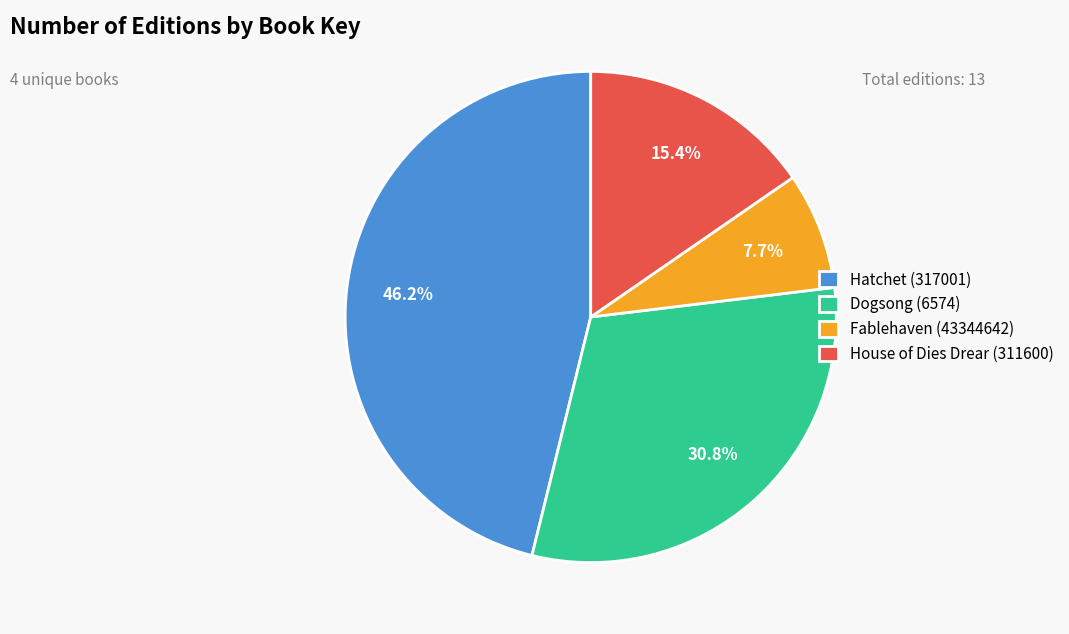

Which slice is the largest?

Hatchet (317001)